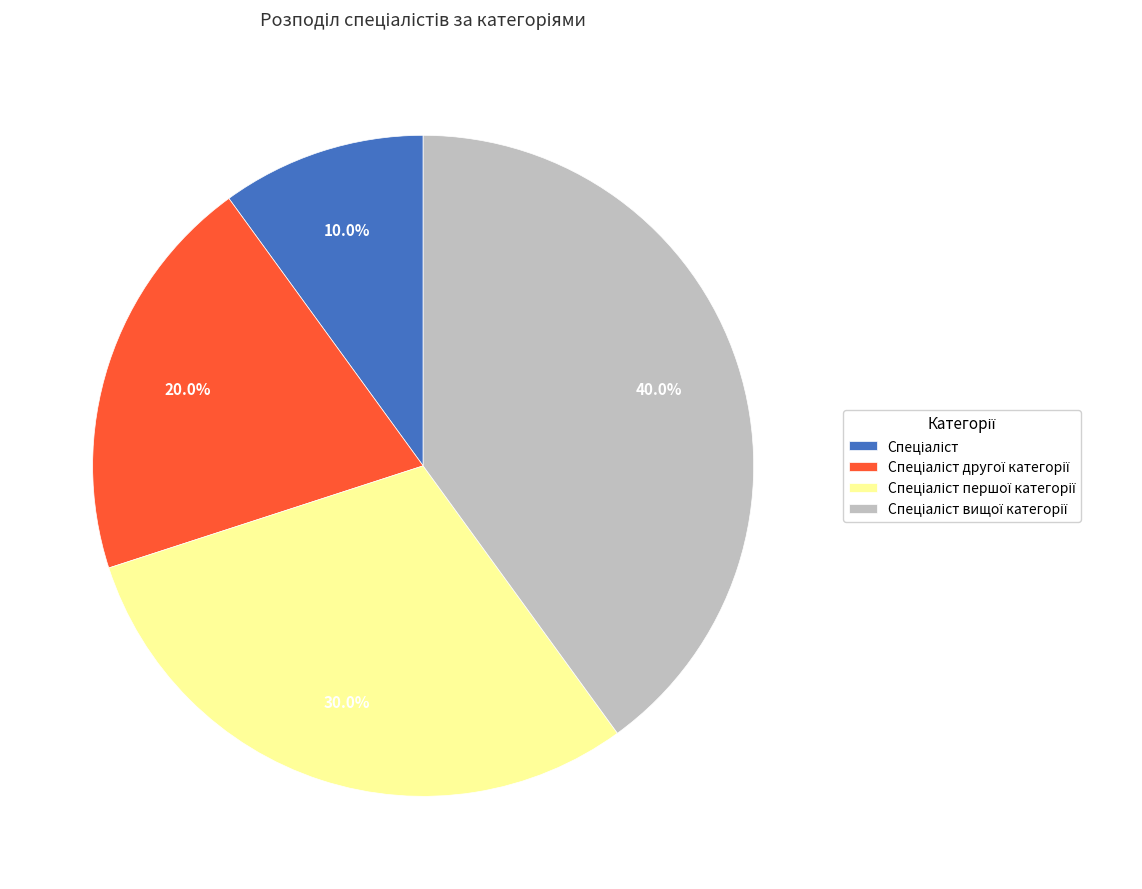

Is there any slice that represents more than half of the pie?

No